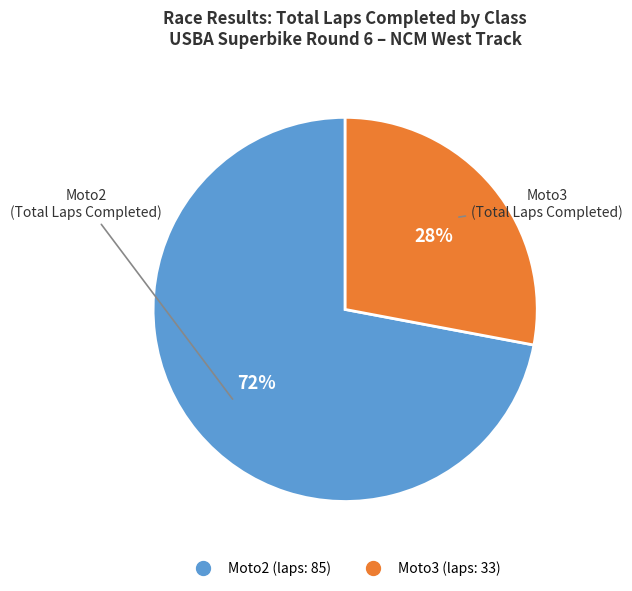

Is there a majority slice in this chart?

Yes